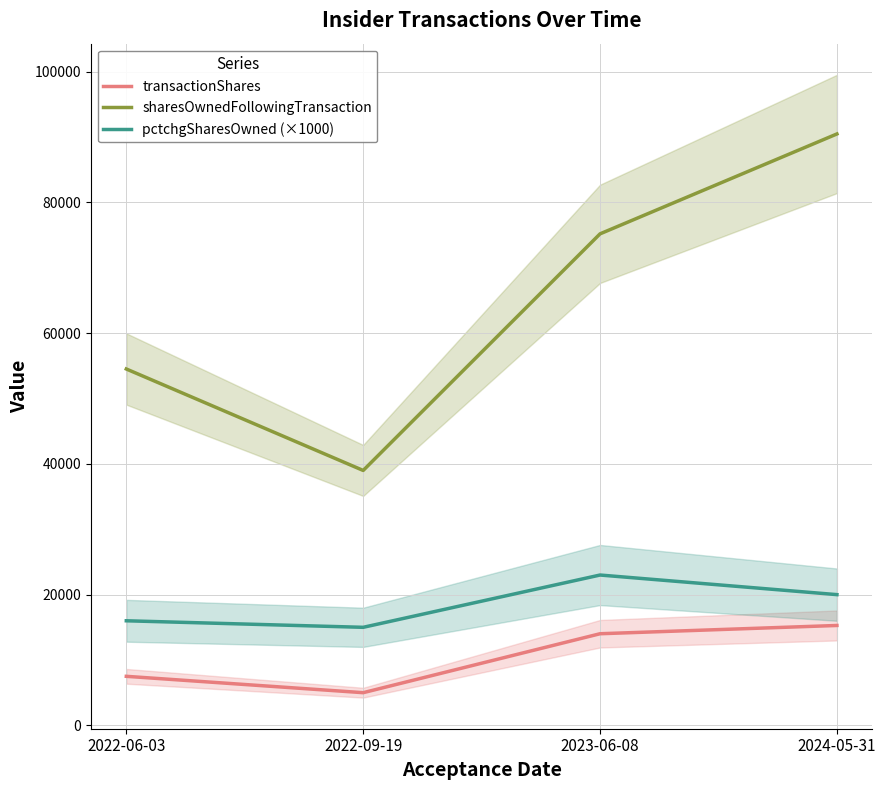

List the labels in order of sharesOwnedFollowingTransaction value, largest first.

2024-05-31, 2023-06-08, 2022-06-03, 2022-09-19